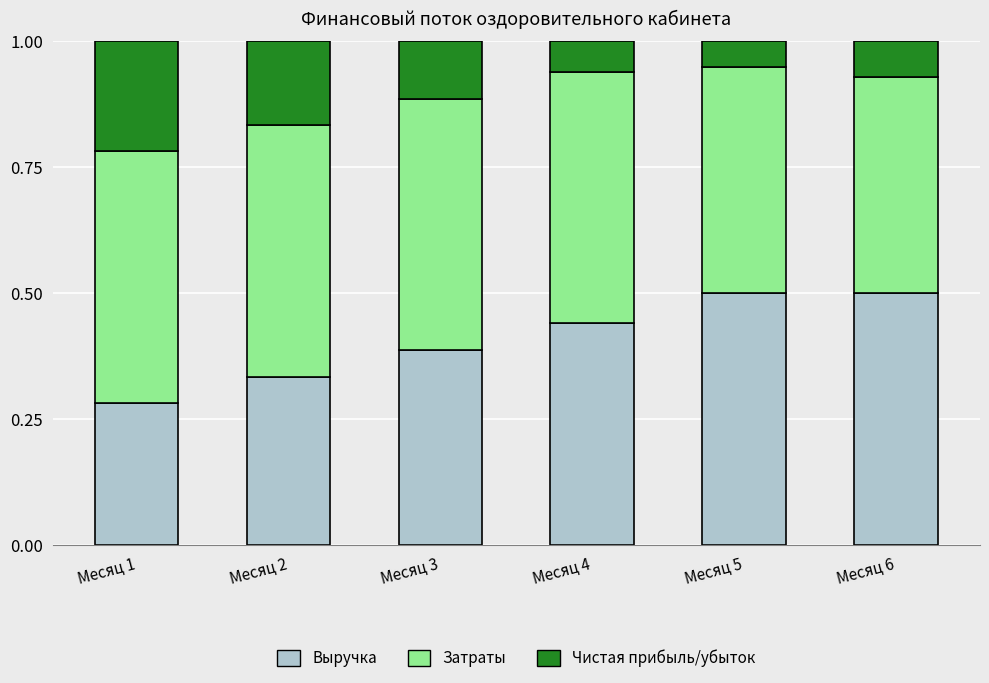

What is the total value across all series at Месяц 1?

1.0